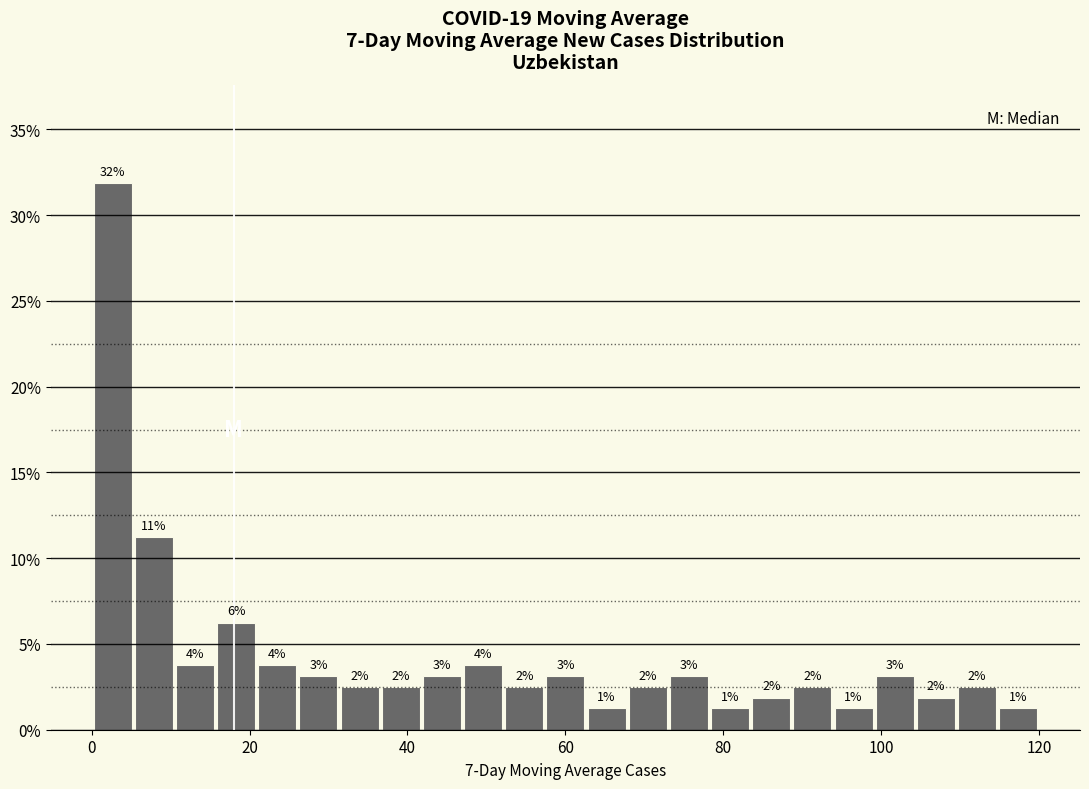

Around what value on the x-axis is the tallest bar? Give the approximate position of its centre, as read against the axis.

2